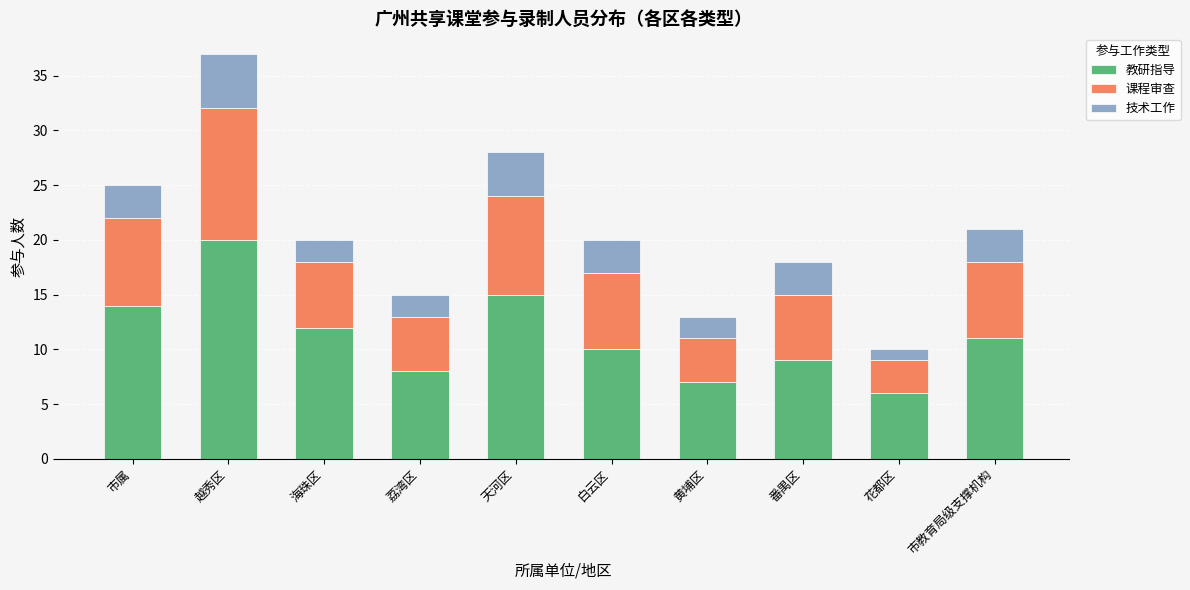

Reading right to left, what are the values for 教研指导?

11	6	9	7	10	15	8	12	20	14